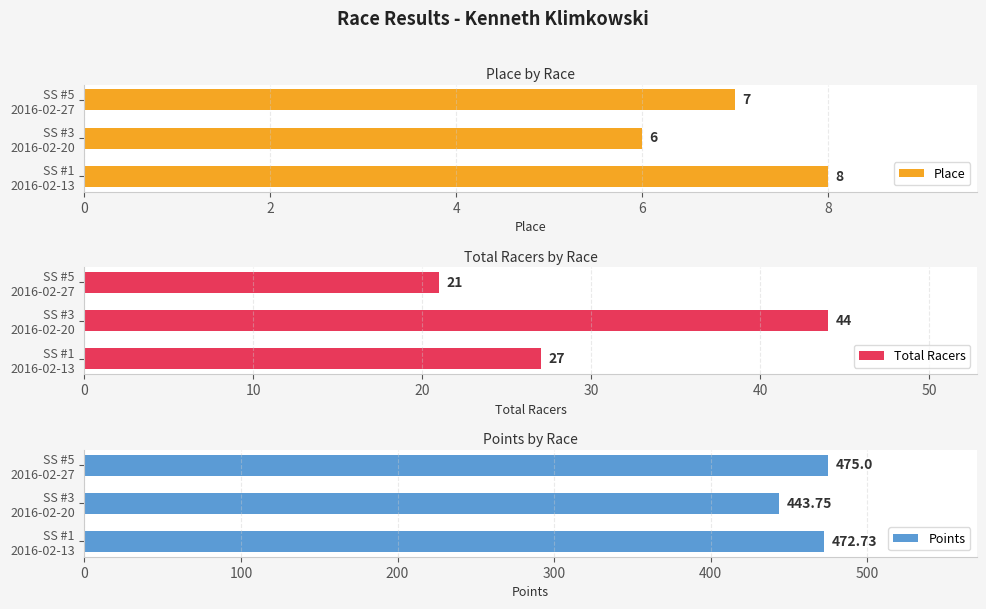

Count the number of categories in the chart.

3